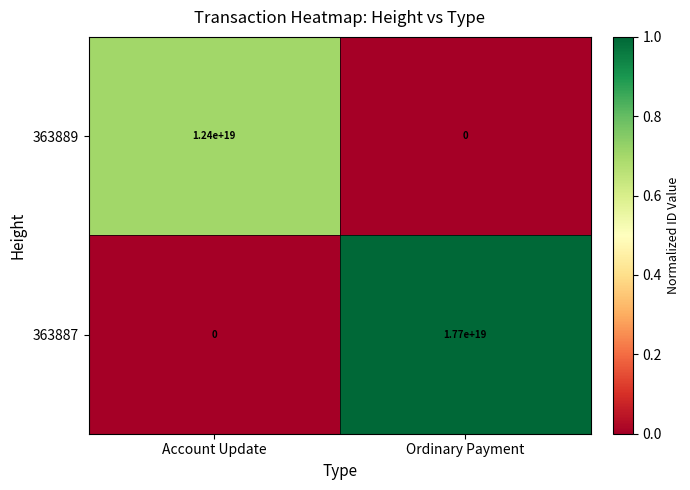

Is it true that 363887 equals 17700000000000000000 at Ordinary Payment?

True